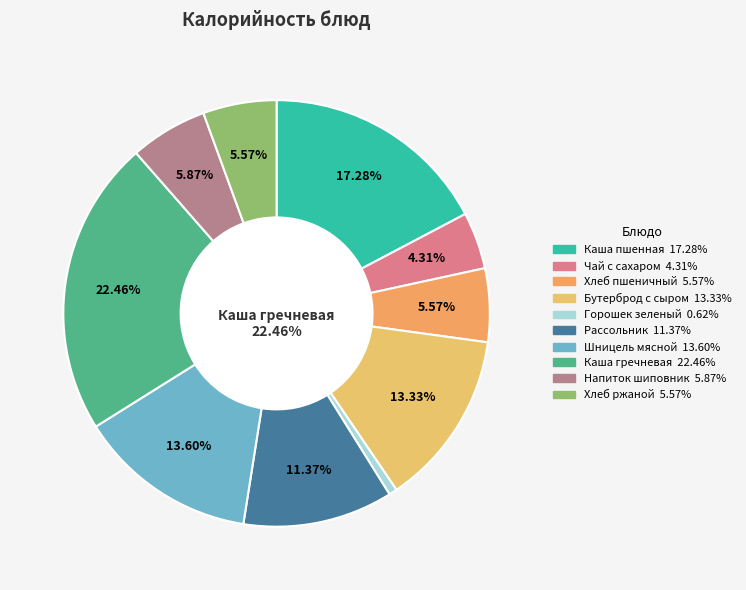

How many slices are in this pie chart?

10